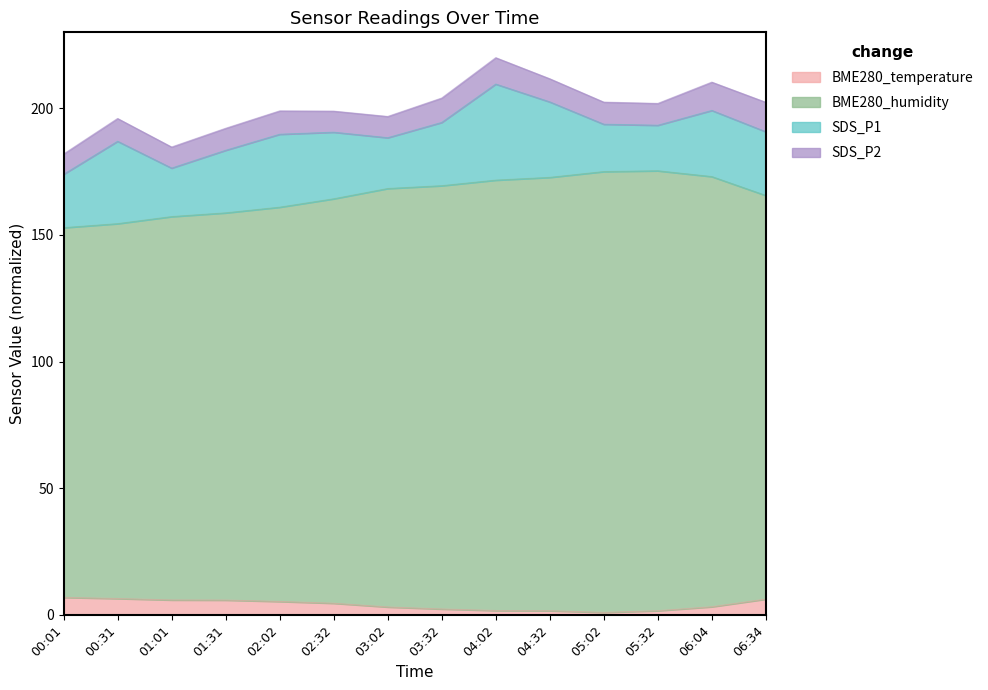

In BME280_temperature, how many points are lower than both neighbors (excluding endpoints)?

1